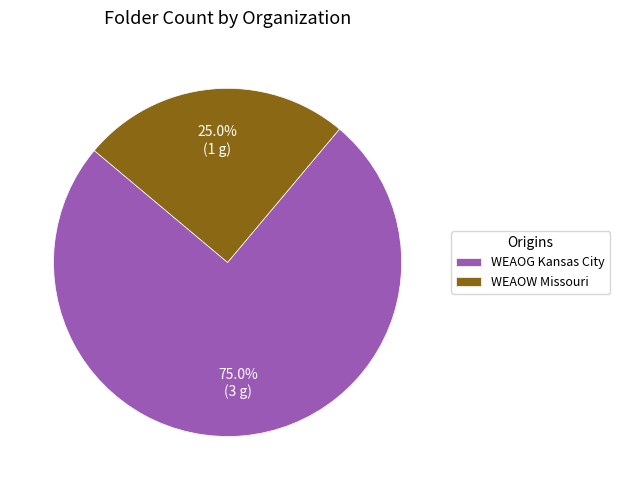

Is there a majority slice in this chart?

Yes